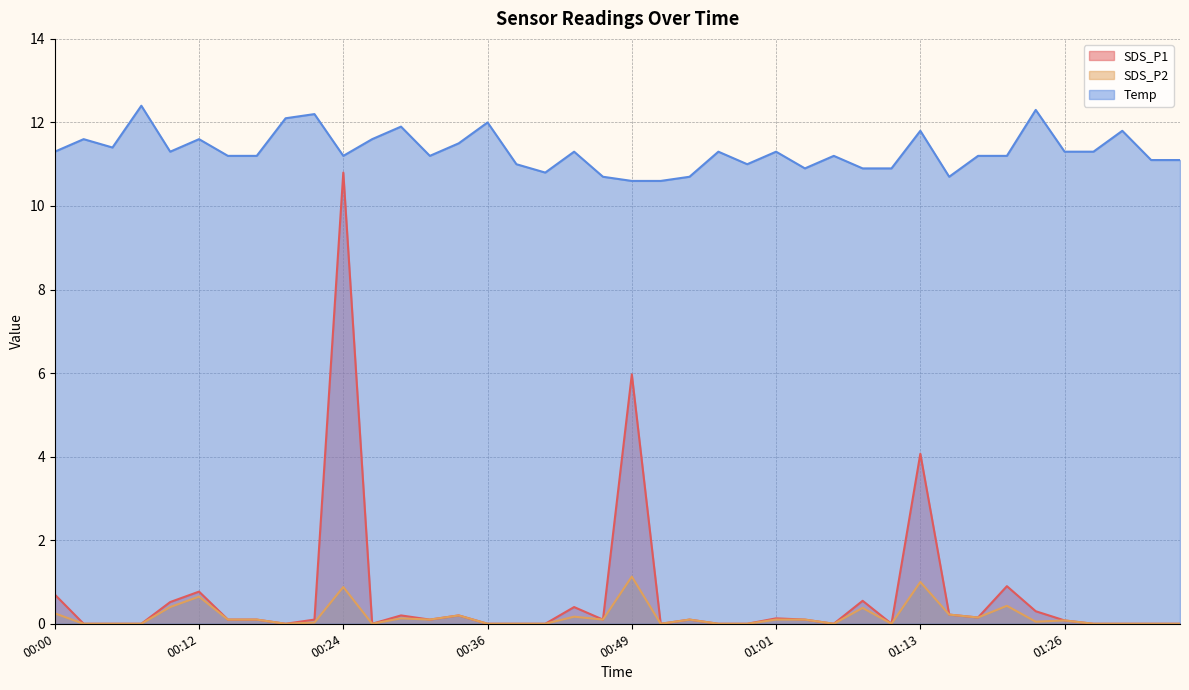

Reading left to right, transcribe all the data shown in this chart.

SDS_P1: 00:00=0.7	00:02=0.0	00:05=0.0	00:07=0.0	00:10=0.5	00:12=0.8	00:15=0.1	00:17=0.1	00:19=0.0	00:22=0.1	00:24=10.8	00:27=0.0	00:29=0.2	00:32=0.1	00:34=0.2	00:36=0.0	00:39=0.0	00:41=0.0	00:44=0.4	00:46=0.1	00:49=6.0	00:51=0.0	00:53=0.1	00:56=0.0	00:58=0.0	01:01=0.1	01:03=0.1	01:06=0.0	01:08=0.6	01:11=0.0	01:13=4.1	01:16=0.2	01:18=0.1	01:21=0.9	01:23=0.3	01:26=0.1	01:28=0.0	01:31=0.0	01:33=0.0	01:36=0.0
SDS_P2: 00:00=0.2	00:02=0.0	00:05=0.0	00:07=0.0	00:10=0.4	00:12=0.7	00:15=0.1	00:17=0.1	00:19=0.0	00:22=0.0	00:24=0.9	00:27=0.0	00:29=0.1	00:32=0.1	00:34=0.2	00:36=0.0	00:39=0.0	00:41=0.0	00:44=0.2	00:46=0.1	00:49=1.1	00:51=0.0	00:53=0.1	00:56=0.0	00:58=0.0	01:01=0.1	01:03=0.1	01:06=0.0	01:08=0.4	01:11=0.0	01:13=1.0	01:16=0.2	01:18=0.1	01:21=0.4	01:23=0.1	01:26=0.1	01:28=0.0	01:31=0.0	01:33=0.0	01:36=0.0
Temp: 00:00=11.3	00:02=11.6	00:05=11.4	00:07=12.4	00:10=11.3	00:12=11.6	00:15=11.2	00:17=11.2	00:19=12.1	00:22=12.2	00:24=11.2	00:27=11.6	00:29=11.9	00:32=11.2	00:34=11.5	00:36=12.0	00:39=11.0	00:41=10.8	00:44=11.3	00:46=10.7	00:49=10.6	00:51=10.6	00:53=10.7	00:56=11.3	00:58=11.0	01:01=11.3	01:03=10.9	01:06=11.2	01:08=10.9	01:11=10.9	01:13=11.8	01:16=10.7	01:18=11.2	01:21=11.2	01:23=12.3	01:26=11.3	01:28=11.3	01:31=11.8	01:33=11.1	01:36=11.1